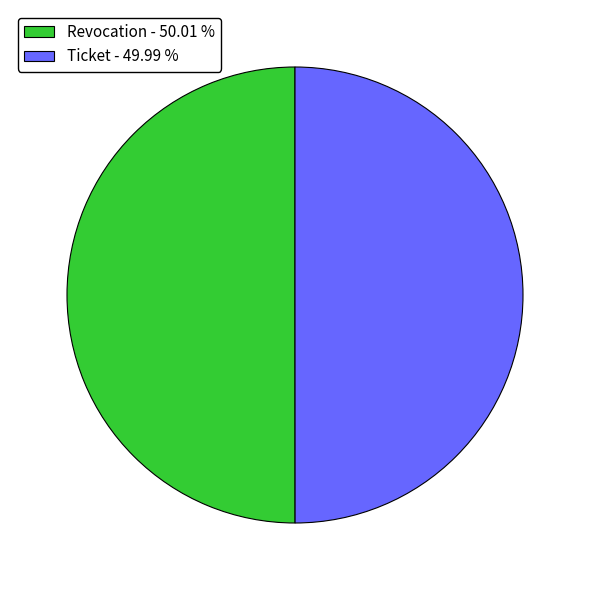

Approximately how many times larger is the value at Revocation - 50.01 % compared to Ticket - 49.99 %?

1.0